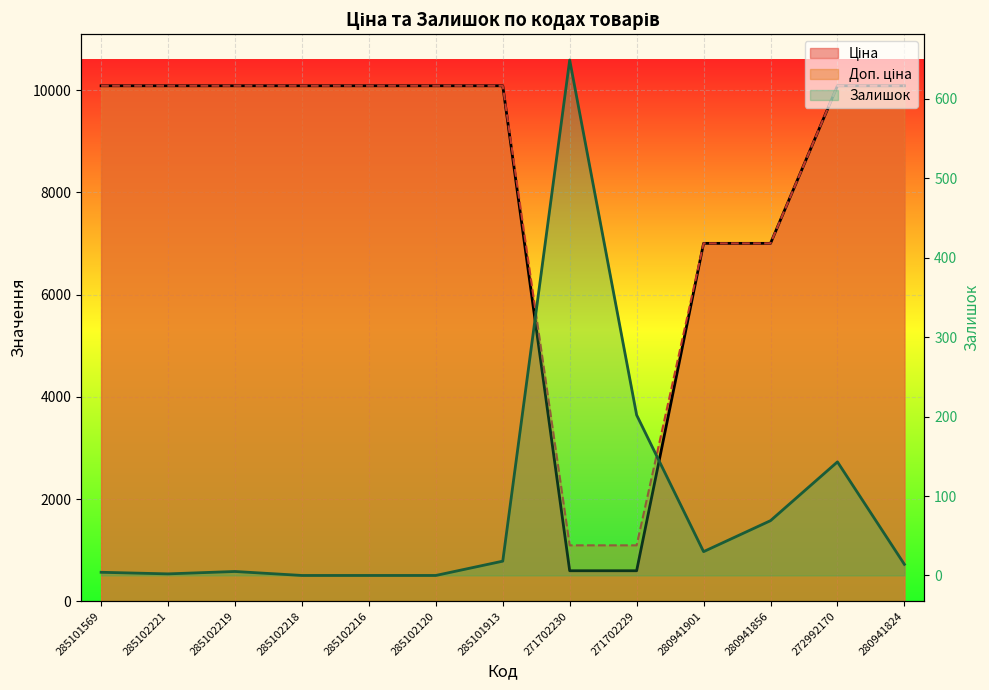

Reading left to right, what are all the values shown in this chart?

Ціна: 285101569=10085.8	285102221=10085.8	285102219=10085.8	285102218=10085.8	285102216=10085.8	285102120=10085.8	285101913=10085.8	271702230=596.5	271702229=596.5	280941901=7002.6	280941856=7002.6	272992170=10085.8	280941824=10085.8
Доп. ціна: 285101569=10085.8	285102221=10085.8	285102219=10085.8	285102218=10085.8	285102216=10085.8	285102120=10085.8	285101913=10085.8	271702230=1093.7	271702229=1093.7	280941901=7002.6	280941856=7002.6	272992170=10085.8	280941824=10085.8
Залишок: 285101569=4.0	285102221=2.0	285102219=5.0	285102218=0.0	285102216=0.0	285102120=0.0	285101913=18.0	271702230=649.0	271702229=202.0	280941901=30.0	280941856=69.0	272992170=143.0	280941824=14.0